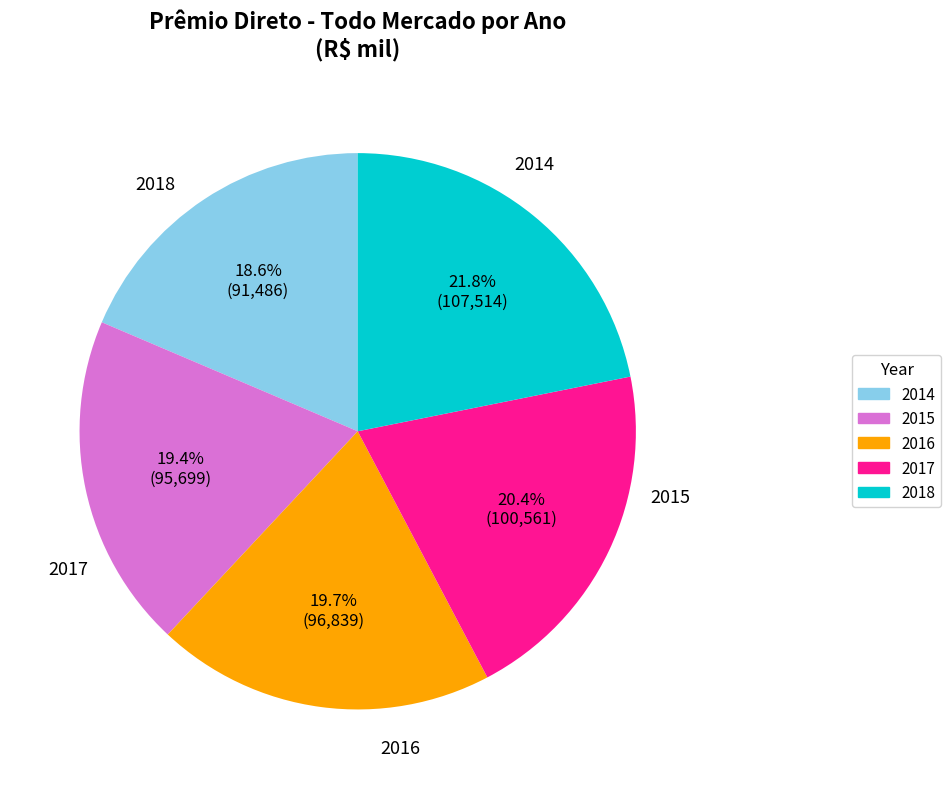

To the nearest percent, what is the combined percentage of 2016 and 2018?

42%